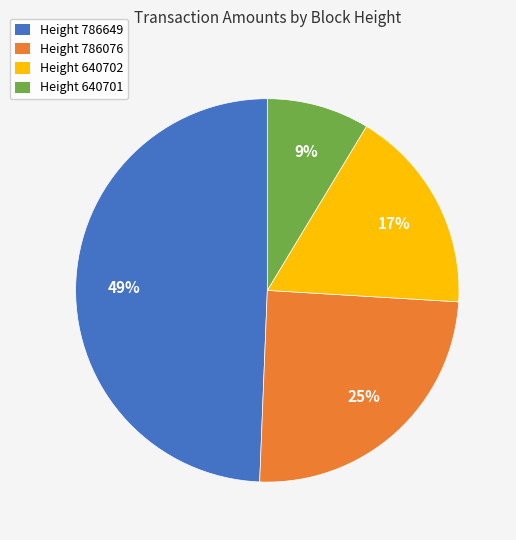

What percentage is the Height 640701 slice, to the nearest percent?

9%